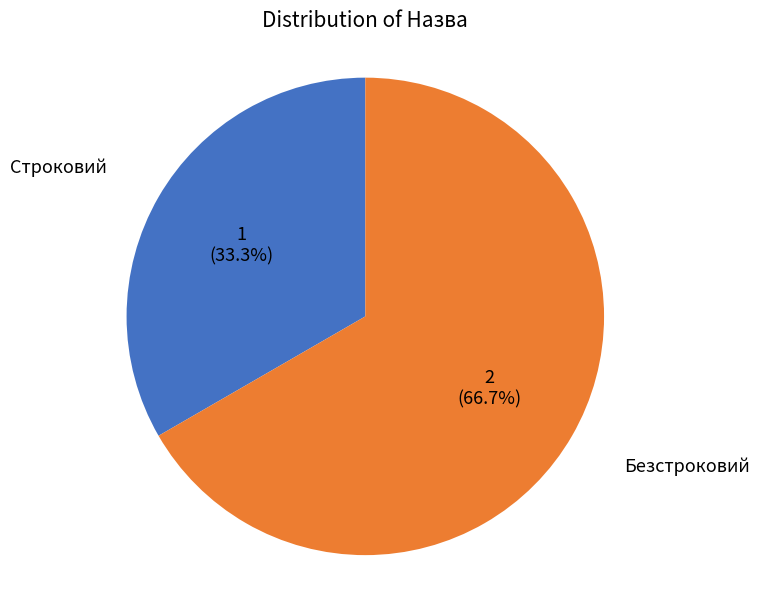

What percentage is the Безстроковий slice, to the nearest percent?

67%